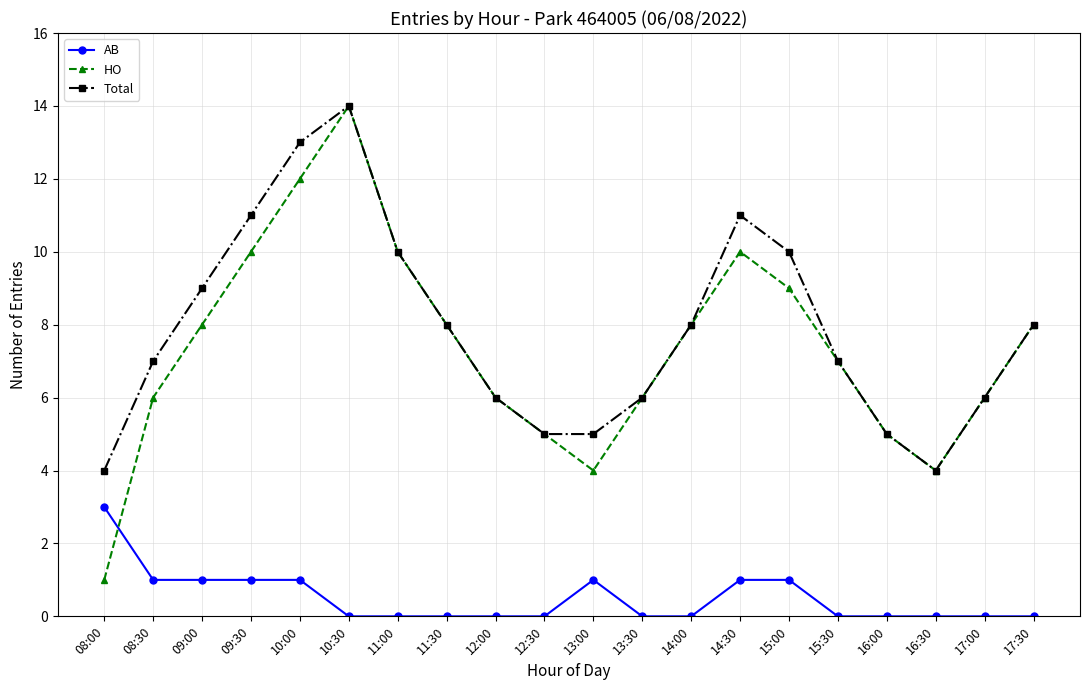

What is the minimum value for HO?

1